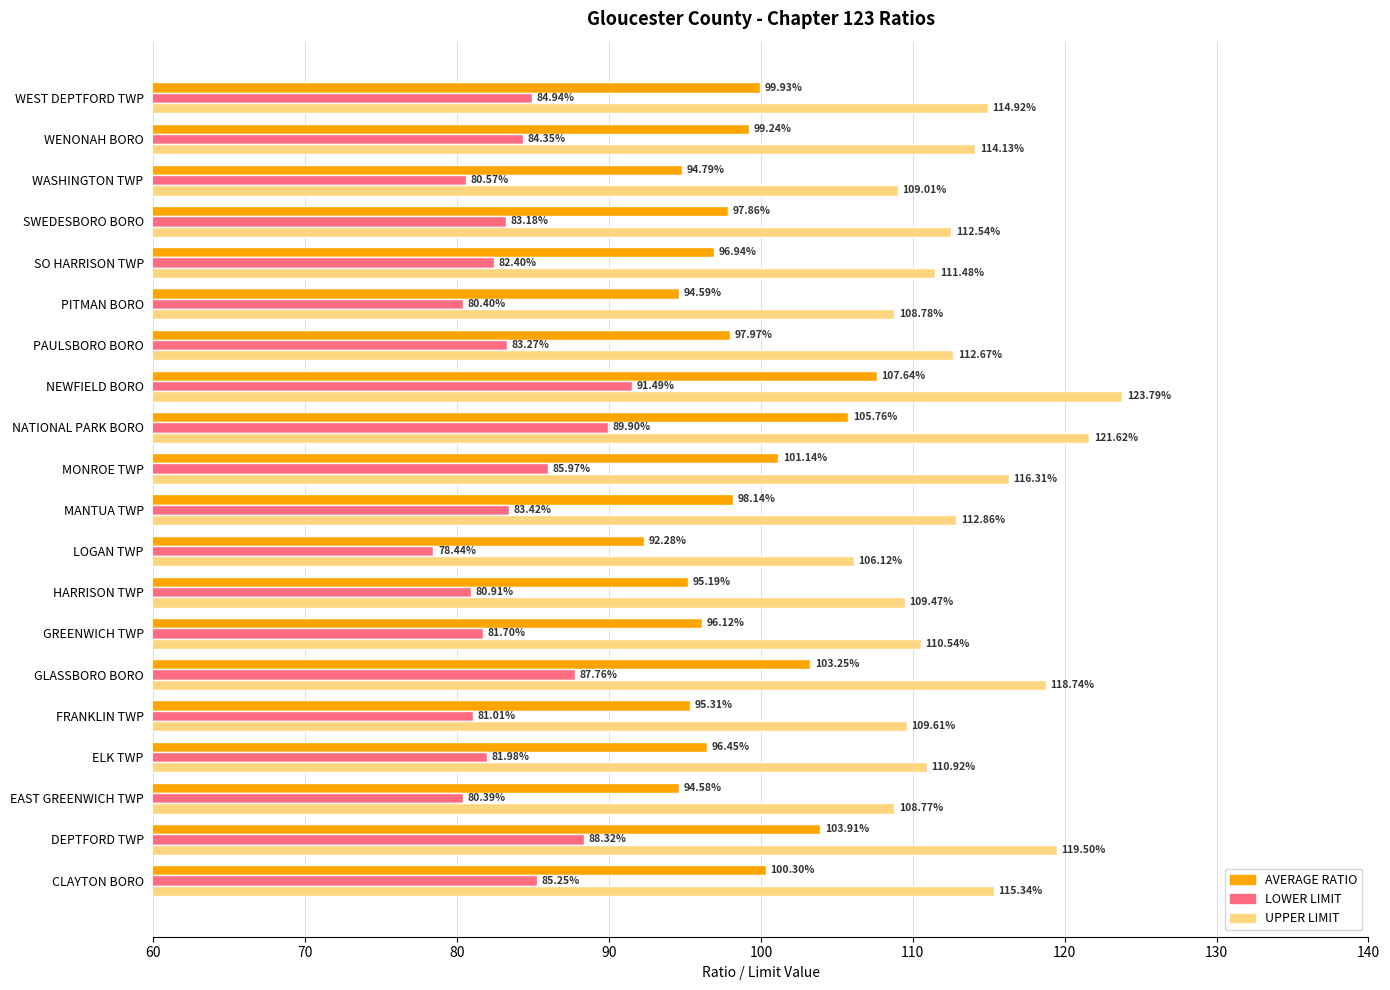

Where is LOWER LIMIT nearest to the value 84?

WENONAH BORO